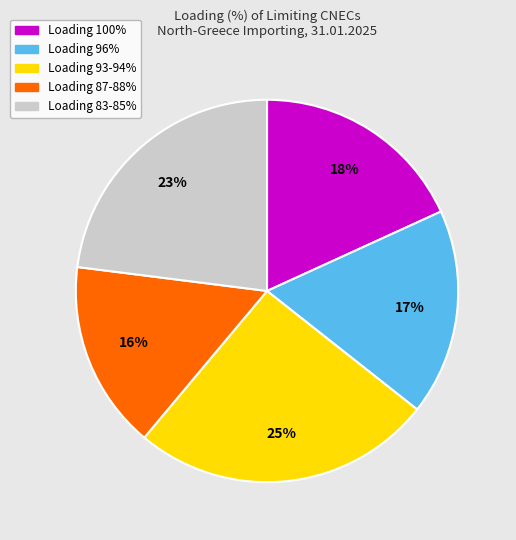

Is there a majority slice in this chart?

No